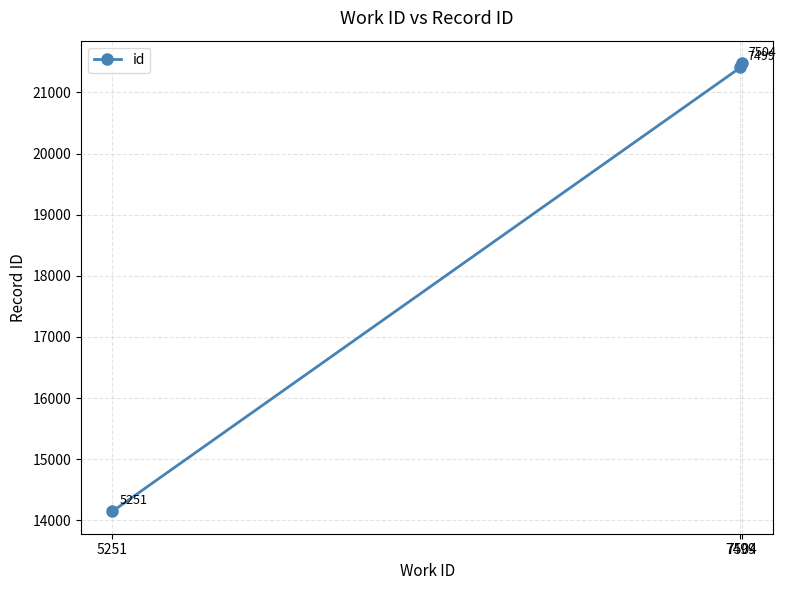

What is the smallest value displayed?

14148